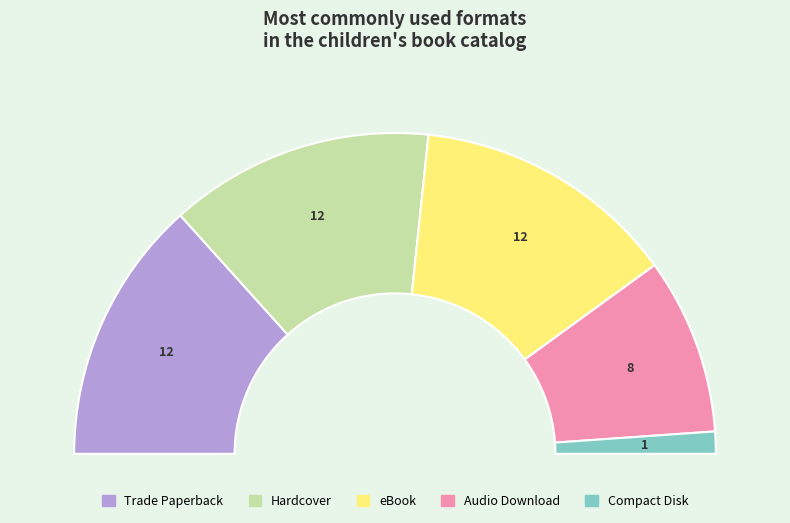

To the nearest percent, what portion does Trade Paperback represent?

27%